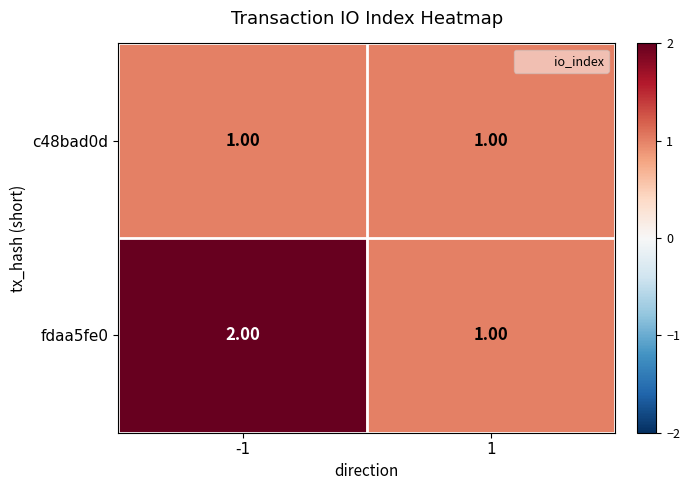

What is the sum of all fdaa5fe0 values?

3